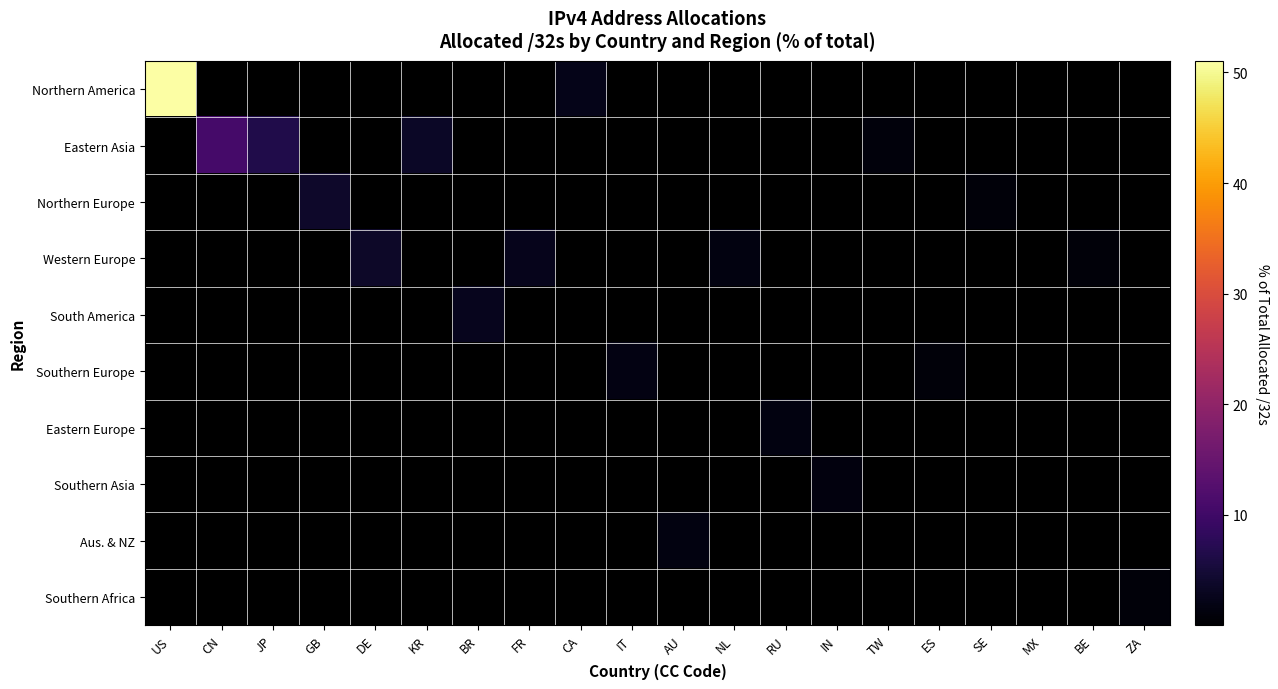

What is the difference between the highest and lowest values at FR?

2.5